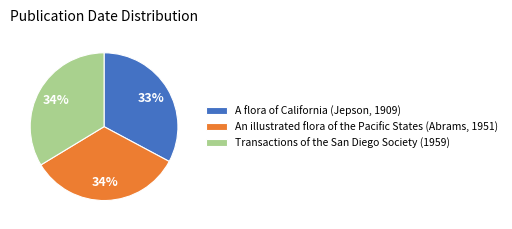

Is the sum of A flora of California (Jepson, 1909) and Transactions of the San Diego Society (1959) greater than half?

Yes